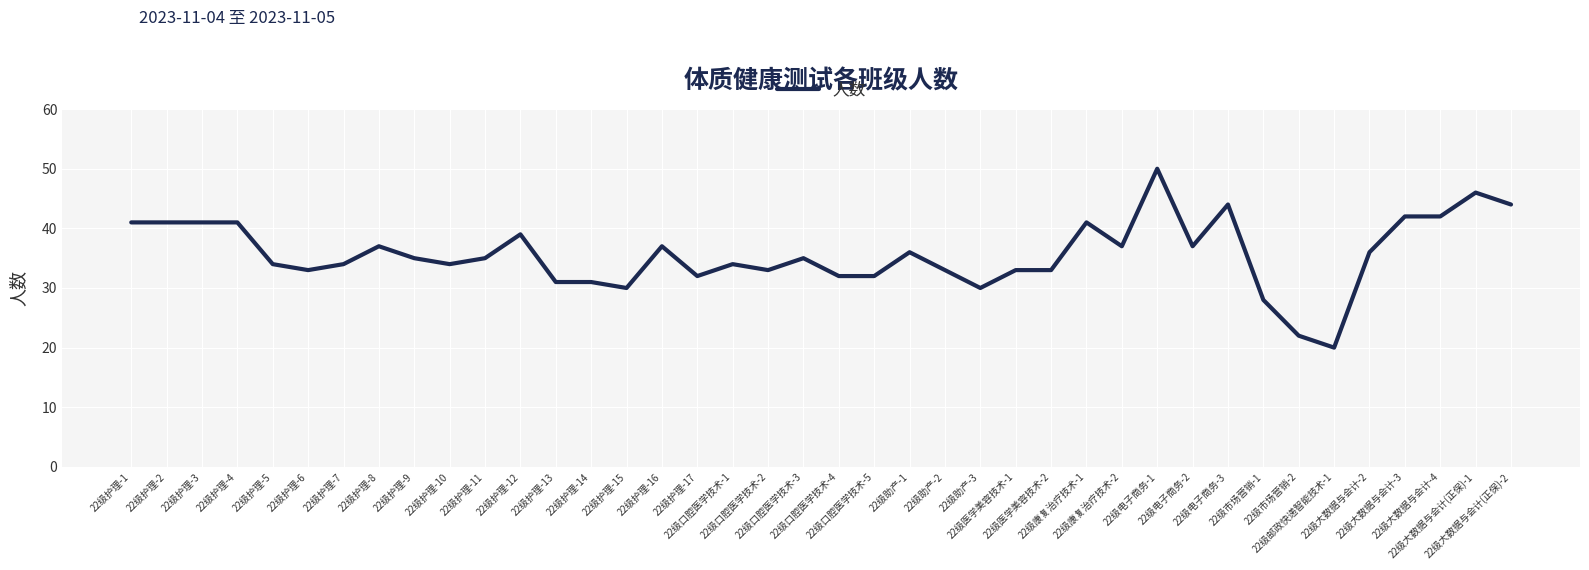

What is the greatest value displayed?

50